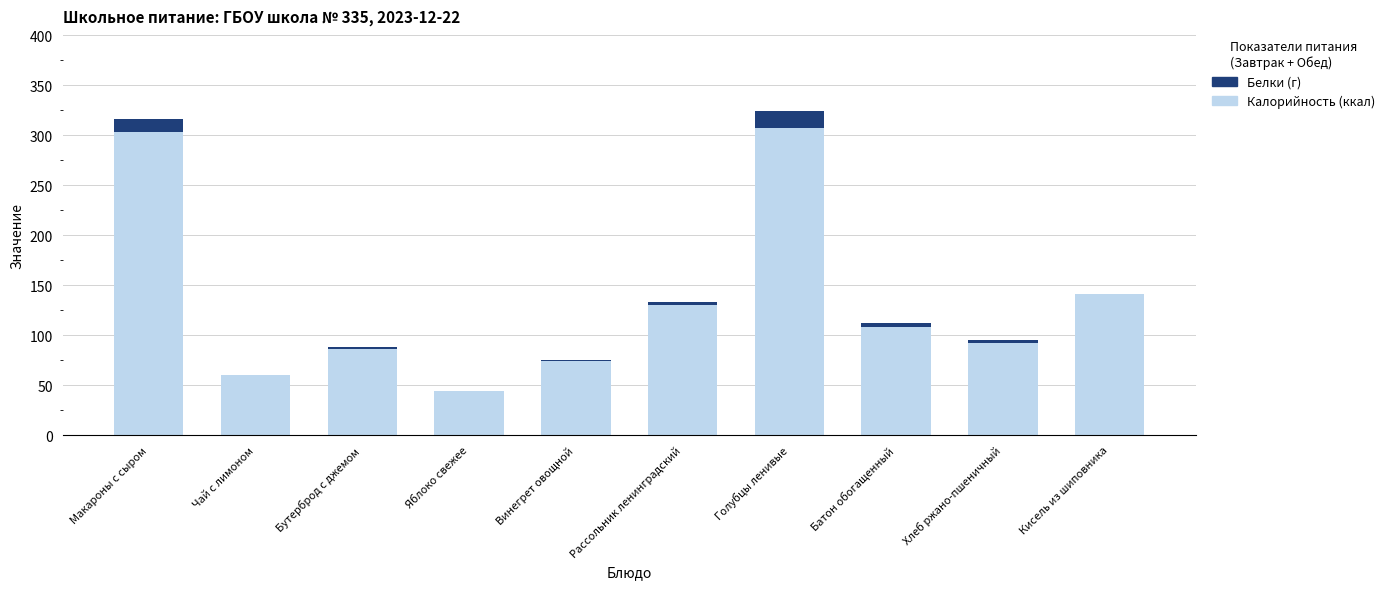

Is it true that Калорийность (ккал) equals 44.0 at Яблоко свежее?

True